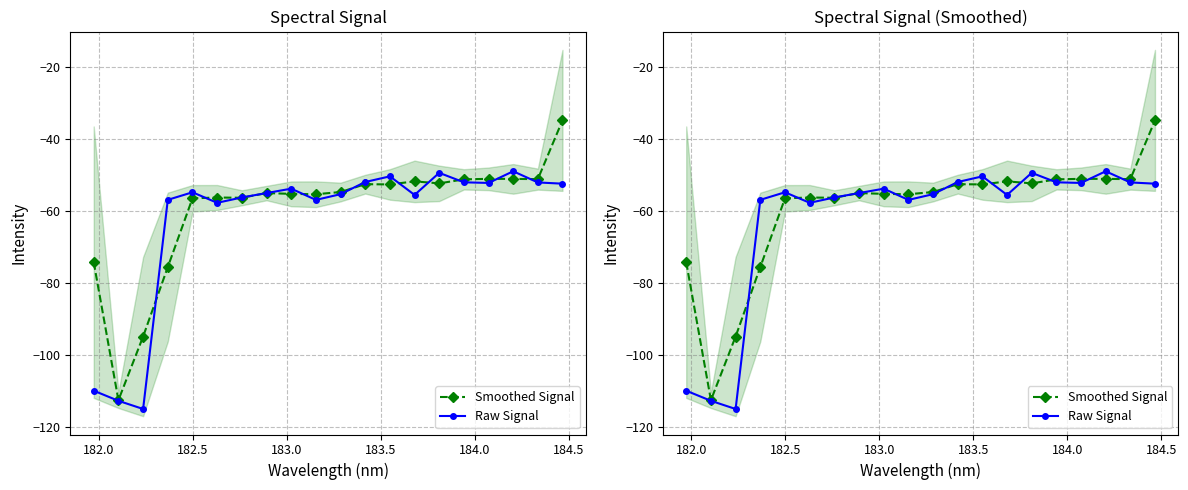

How many values in the Raw Signal series exceed -54?

9